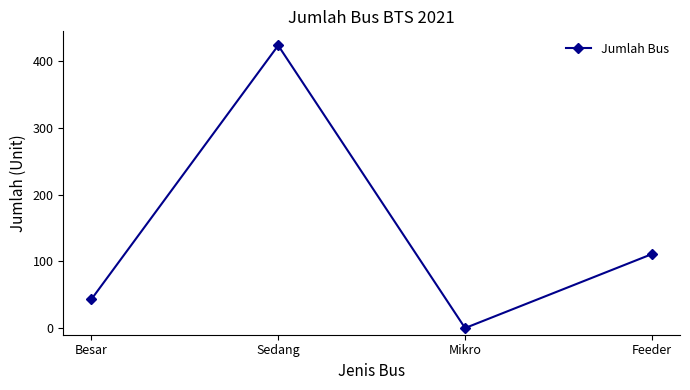

At which category does the chart reach its minimum across all series?

Mikro